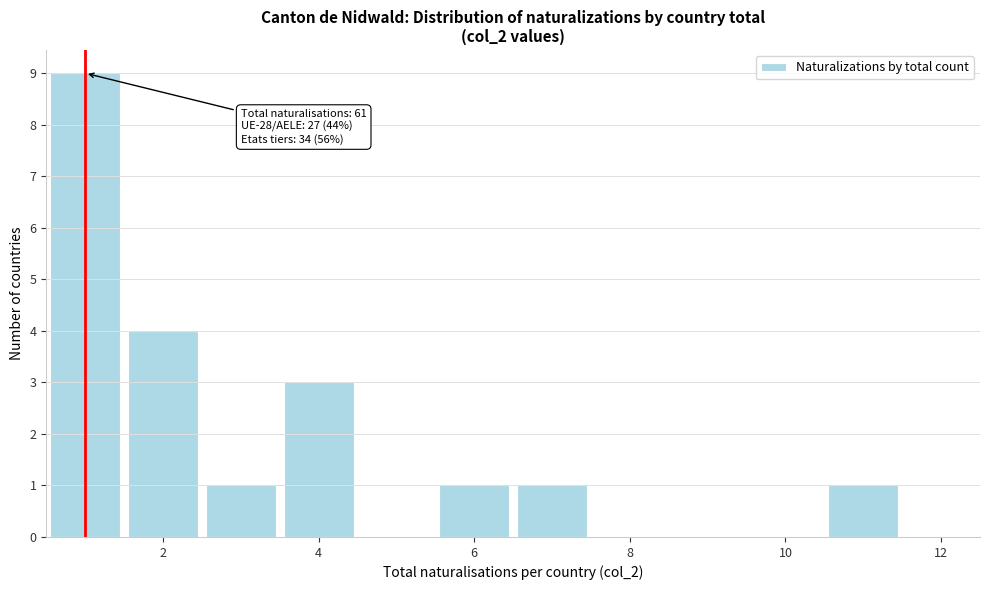

Over which range of the x-axis is the bar tallest?

0.5 to 1.5